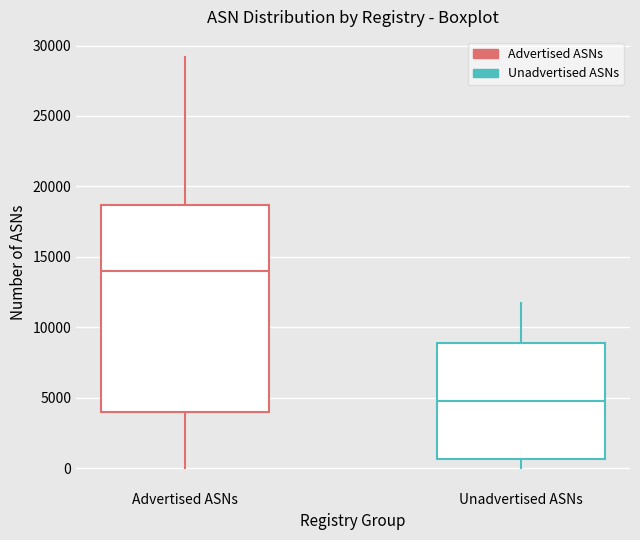

Where does the upper whisker of the box for Advertised ASNs end on the y-axis? The values are not printed on the chart, so give them approximately, as read against the axis.

29000